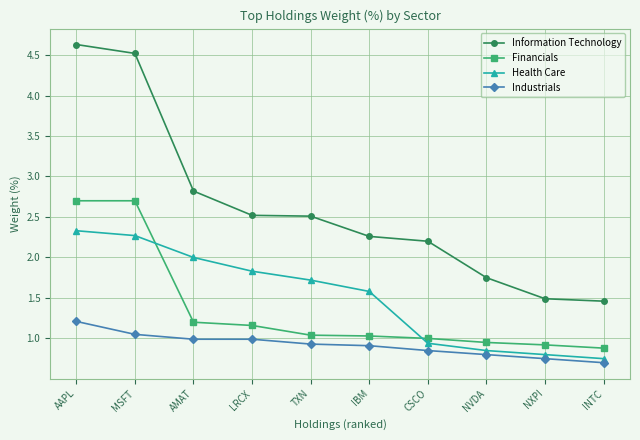

What is the spread (max minus min) of values at LRCX?

1.5